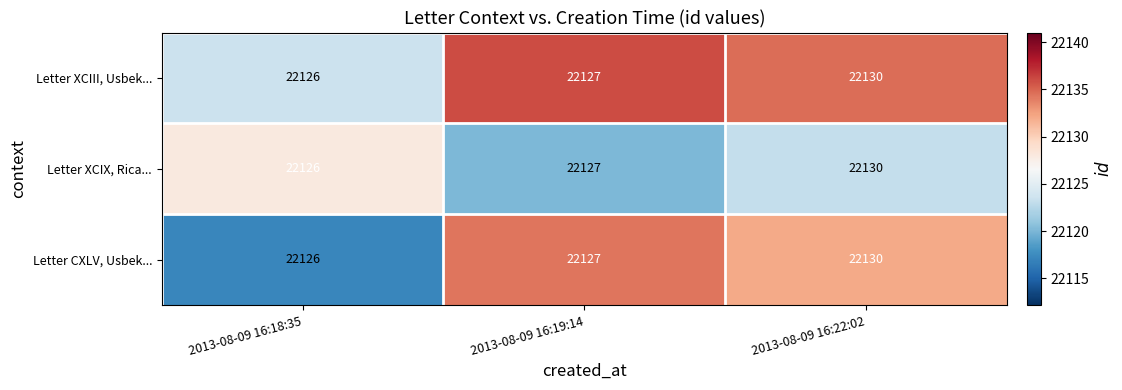

Is it true that Letter XCIX, Rica... equals 22130 at 2013-08-09 16:22:02?

True